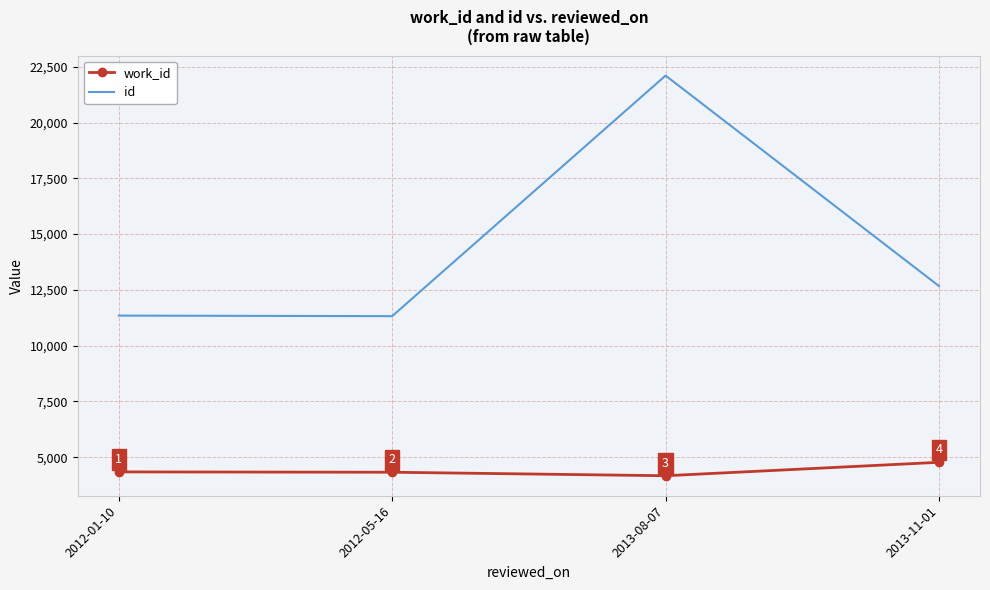

Reading right to left, extract all data points from this chart.

work_id: 2013-11-01=4769	2013-08-07=4167	2012-05-16=4324	2012-01-10=4339
id: 2013-11-01=12671	2013-08-07=22108	2012-05-16=11322	2012-01-10=11346